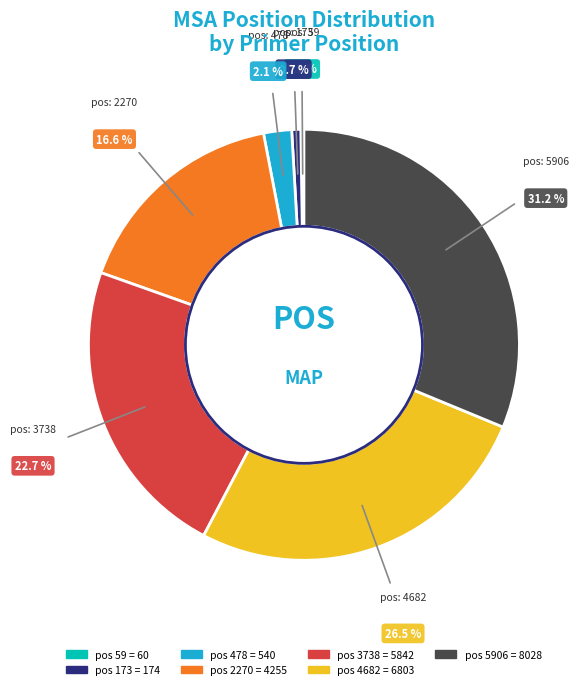

Is there a majority slice in this chart?

No